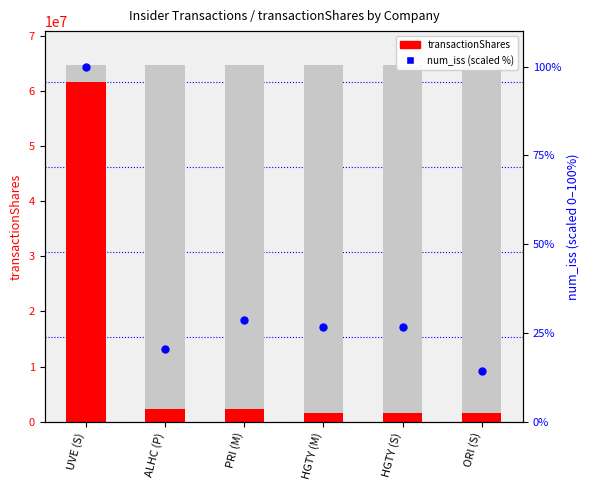

At which category is the sum across all series the highest?

UVE (S)